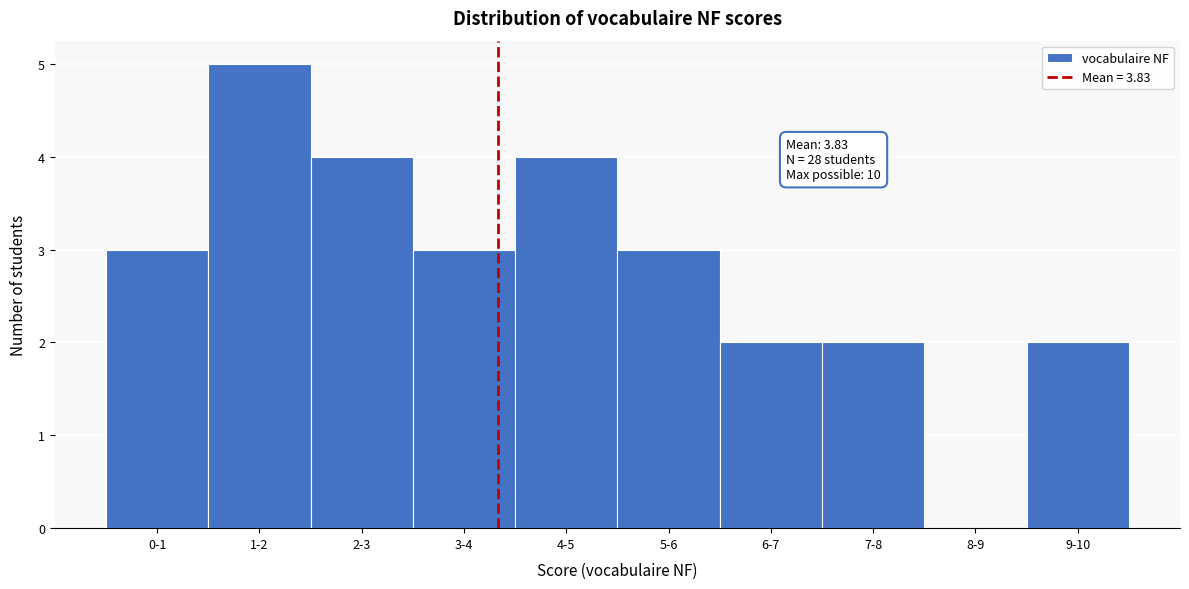

Reading right to left, what are all the values shown in this chart?

9-10=2	8-9=0	7-8=2	6-7=2	5-6=3	4-5=4	3-4=3	2-3=4	1-2=5	0-1=3